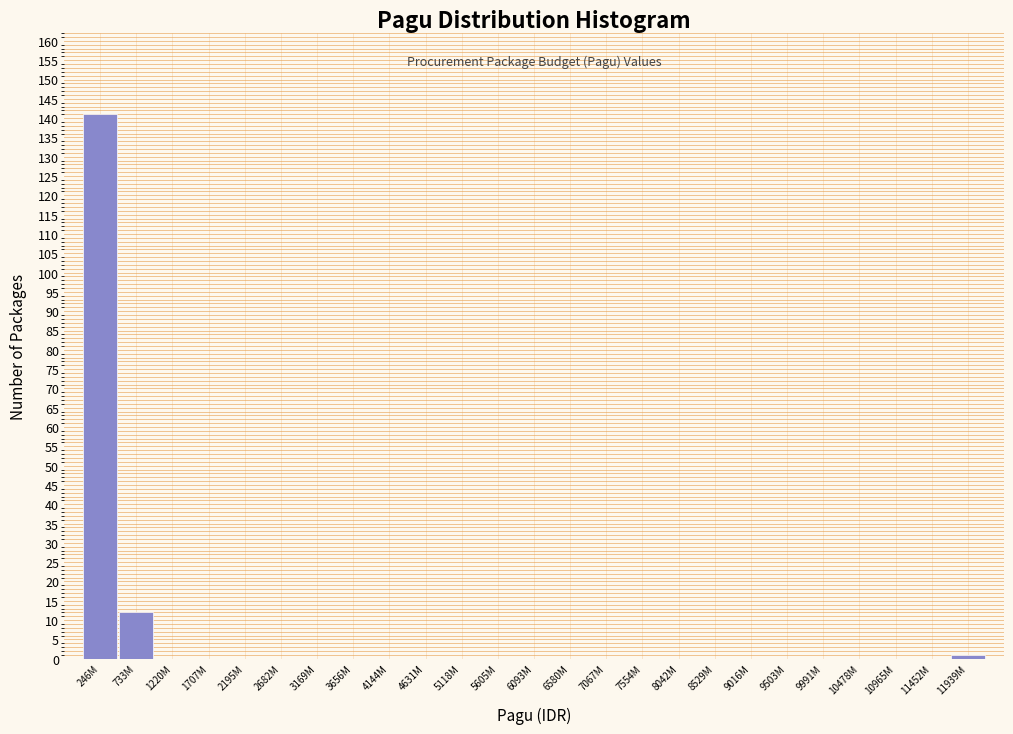

Reading left to right, extract all data points from this chart.

246M=141	733M=12	1220M=0	1707M=0	2195M=0	2682M=0	3169M=0	3656M=0	4144M=0	4631M=0	5118M=0	5605M=0	6093M=0	6580M=0	7067M=0	7554M=0	8042M=0	8529M=0	9016M=0	9503M=0	9991M=0	10478M=0	10965M=0	11452M=0	11939M=1